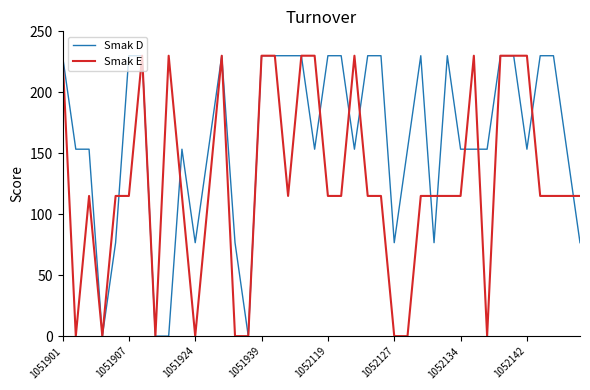

Reading right to left, what are all the values shown in this chart?

Smak D: 76.7	153.3	230.0	230.0	153.3	230.0	230.0	153.3	153.3	153.3	230.0	76.7	230.0	153.3	76.7	230.0	230.0	153.3	230.0	230.0	153.3	230.0	230.0	230.0	230.0	0.0	76.7	230.0	153.3	76.7	153.3	0.0	0.0	230.0	230.0	76.7	0.0	153.3	153.3	230.0
Smak E: 115.0	115.0	115.0	115.0	230.0	230.0	230.0	0.0	230.0	115.0	115.0	115.0	115.0	0.0	0.0	115.0	115.0	230.0	115.0	115.0	230.0	230.0	115.0	230.0	230.0	0.0	0.0	230.0	115.0	0.0	115.0	230.0	0.0	230.0	115.0	115.0	0.0	115.0	0.0	230.0